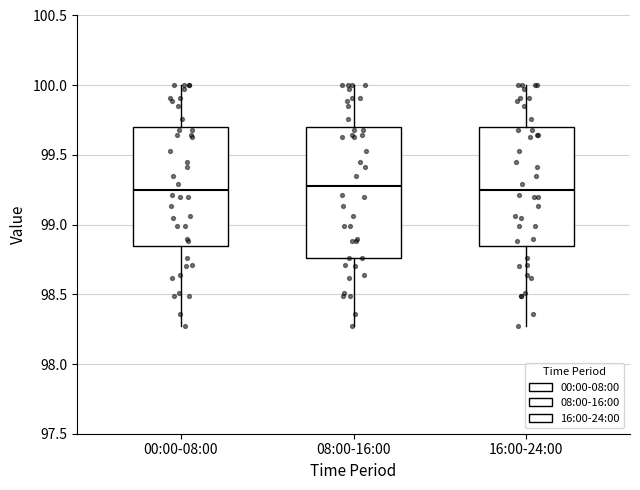

Which box is the tallest, from its lower edge to its upper edge?

08:00-16:00